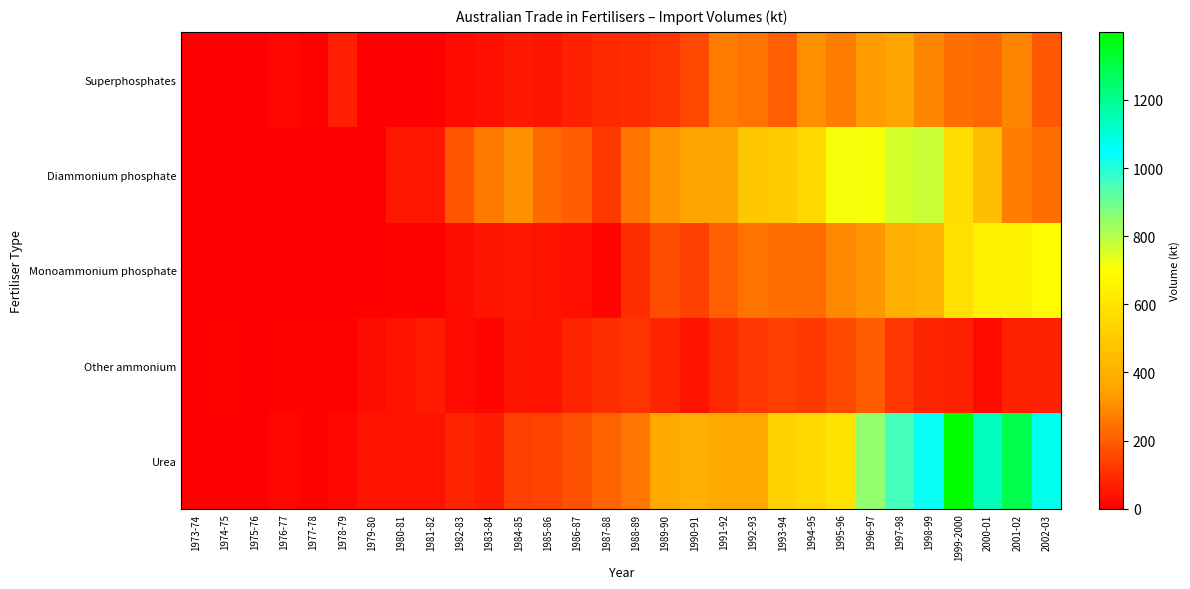

Reading right to left, list all the values displayed in this chart.

Superphosphates: 2002-03=188.1	2001-02=280.2	2000-01=224.1	1999-2000=240.4	1998-99=284.9	1997-98=351.8	1996-97=335.5	1995-96=269.3	1994-95=306.8	1993-94=204.2	1992-93=249.9	1991-92=264.4	1990-91=157.8	1989-90=114.3	1988-89=97.3	1987-88=88.4	1986-87=76.4	1985-86=48.1	1984-85=55.4	1983-84=35.1	1982-83=25.2	1981-82=0.0	1980-81=0.0	1979-80=0.0	1978-79=66.3	1977-78=10.1	1976-77=20.7	1975-76=0.1	1974-75=0.3	1973-74=1.8
Diammonium phosphate: 2002-03=237.2	2001-02=271.0	2000-01=447.4	1999-2000=570.2	1998-99=771.7	1997-98=757.1	1996-97=706.0	1995-96=715.4	1994-95=548.5	1993-94=501.2	1992-93=482.7	1991-92=355.0	1990-91=347.3	1989-90=320.3	1988-89=250.3	1987-88=124.7	1986-87=201.8	1985-86=229.4	1984-85=306.6	1983-84=257.5	1982-83=183.6	1981-82=50.5	1980-81=51.2	1979-80=2.2	1978-79=0.2	1977-78=0.0	1976-77=0.0	1975-76=0.0	1974-75=0.0	1973-74=0.0
Monoammonium phosphate: 2002-03=691.3	2001-02=659.2	2000-01=647.4	1999-2000=580.0	1998-99=413.6	1997-98=391.6	1996-97=317.3	1995-96=291.5	1994-95=232.6	1993-94=237.5	1992-93=250.0	1991-92=206.2	1990-91=141.1	1989-90=164.2	1988-89=103.1	1987-88=15.3	1986-87=38.2	1985-86=40.2	1984-85=54.4	1983-84=45.9	1982-83=32.4	1981-82=8.9	1980-81=9.0	1979-80=0.0	1978-79=0.0	1977-78=0.0	1976-77=0.0	1975-76=0.0	1974-75=0.0	1973-74=0.0
Other ammonium: 2002-03=72.0	2001-02=75.5	2000-01=22.6	1999-2000=74.9	1998-99=78.5	1997-98=118.1	1996-97=197.3	1995-96=154.0	1994-95=124.9	1993-94=133.7	1992-93=116.8	1991-92=90.2	1990-91=42.9	1989-90=78.6	1988-89=113.1	1987-88=98.9	1986-87=80.3	1985-86=41.7	1984-85=46.3	1983-84=14.7	1982-83=22.7	1981-82=62.7	1980-81=38.7	1979-80=30.7	1978-79=8.9	1977-78=9.4	1976-77=6.3	1975-76=0.3	1974-75=6.5	1973-74=4.1
Urea: 2002-03=1072.8	2001-02=1295.8	2000-01=1139.5	1999-2000=1399.8	1998-99=1038.2	1997-98=953.3	1996-97=850.7	1995-96=594.9	1994-95=554.3	1993-94=526.5	1992-93=367.2	1991-92=364.5	1990-91=388.8	1989-90=361.7	1988-89=255.1	1987-88=212.0	1986-87=177.2	1985-86=144.2	1984-85=138.2	1983-84=64.0	1982-83=76.6	1981-82=43.2	1980-81=40.2	1979-80=41.2	1978-79=16.7	1977-78=10.2	1976-77=17.9	1975-76=4.7	1974-75=4.3	1973-74=0.1